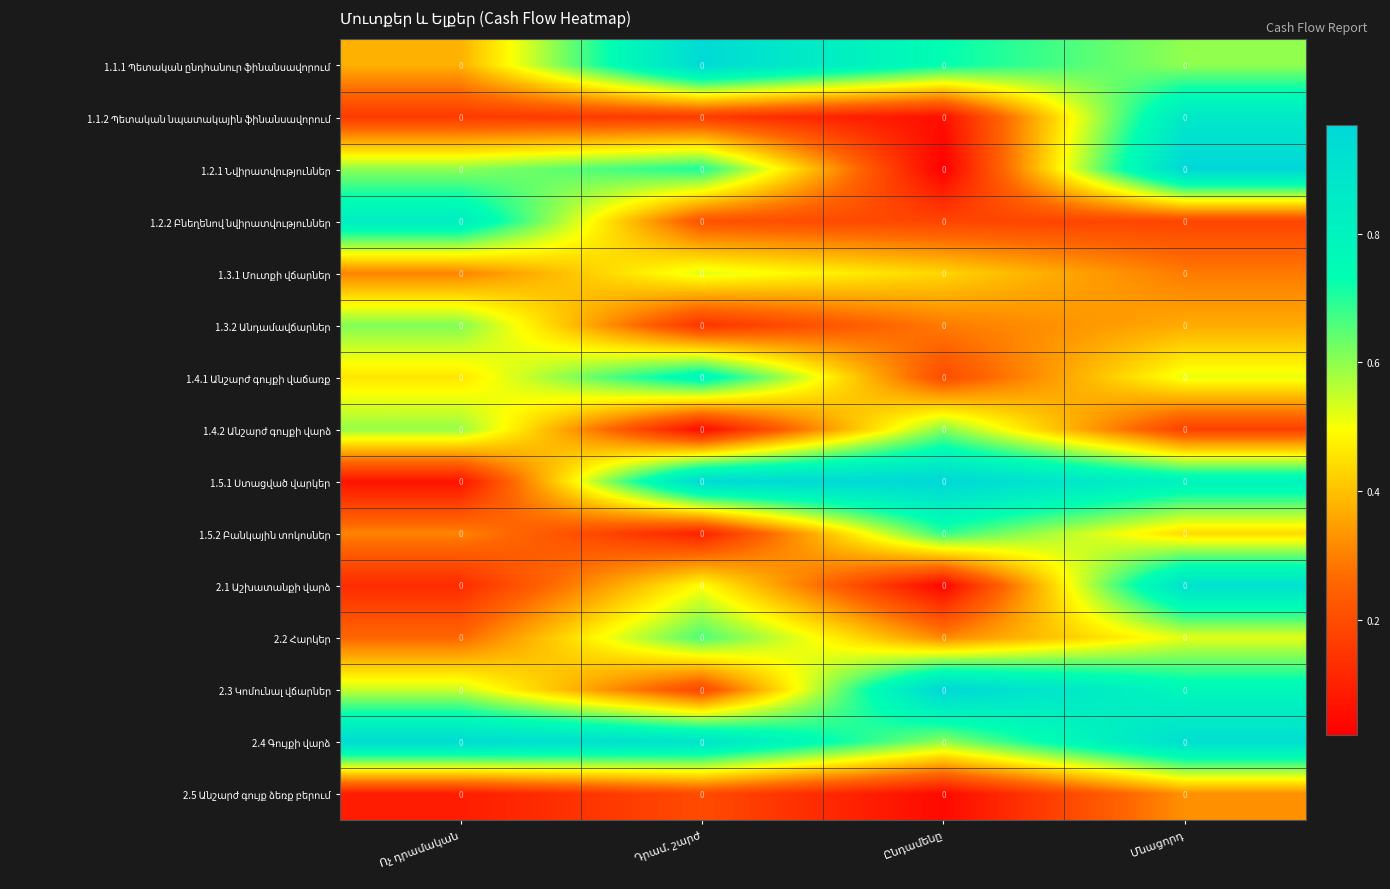

What is the total value across all series at Ոչ դրամական?

6.3